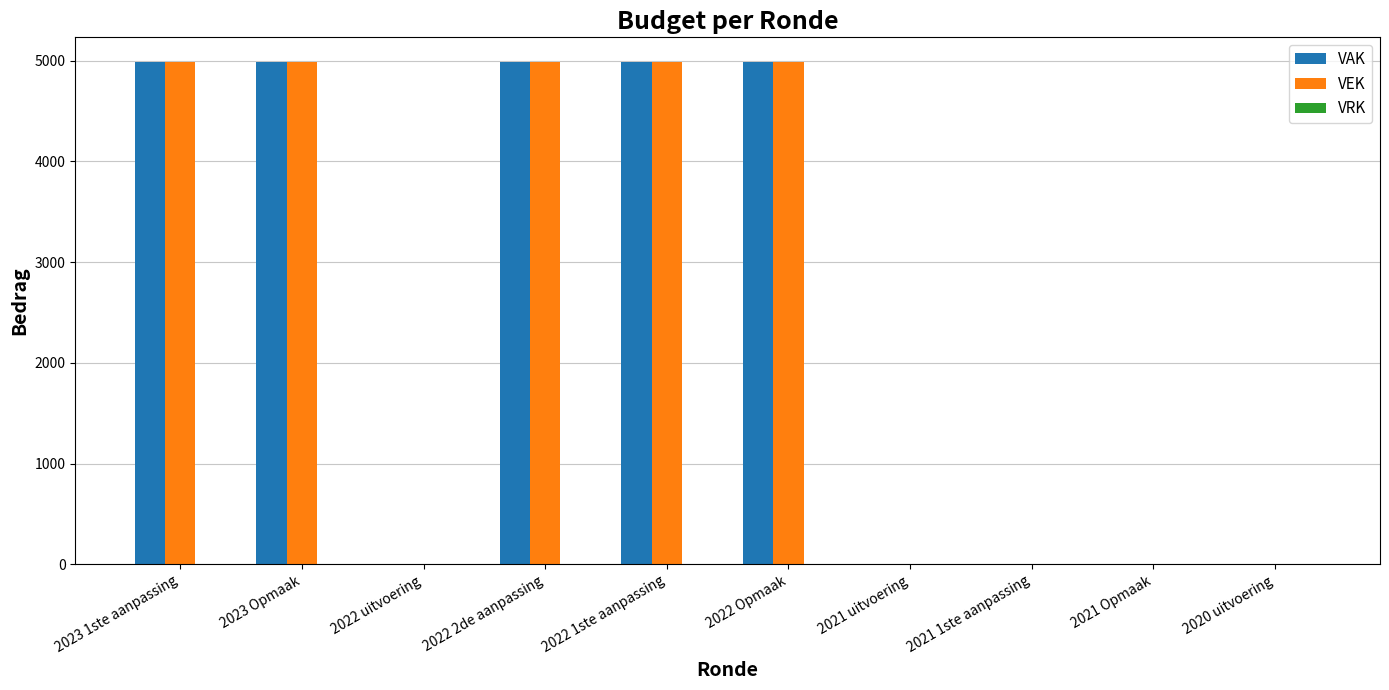

What is the total value across all series at 2023 Opmaak?

9962